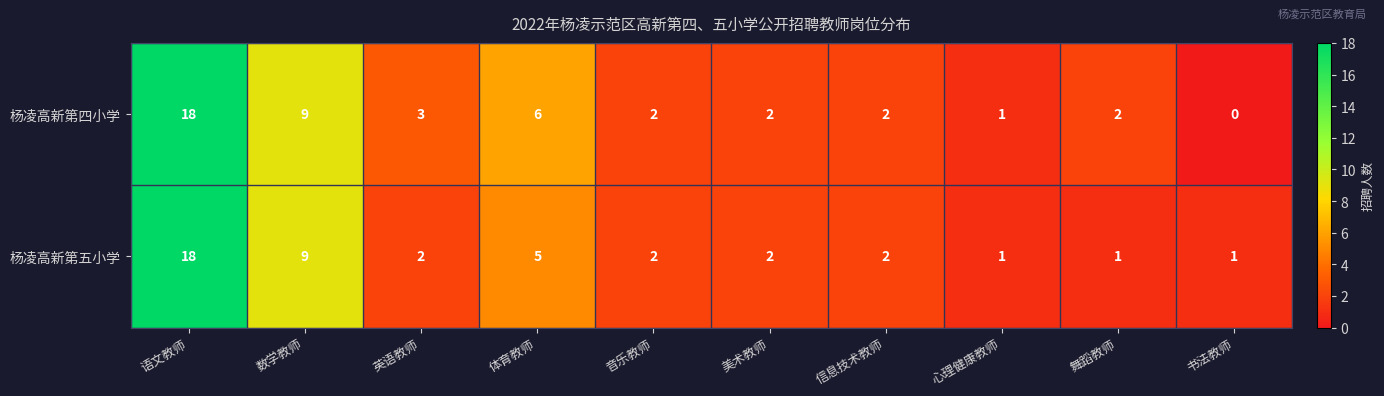

At which category is the sum across all series the highest?

语文教师